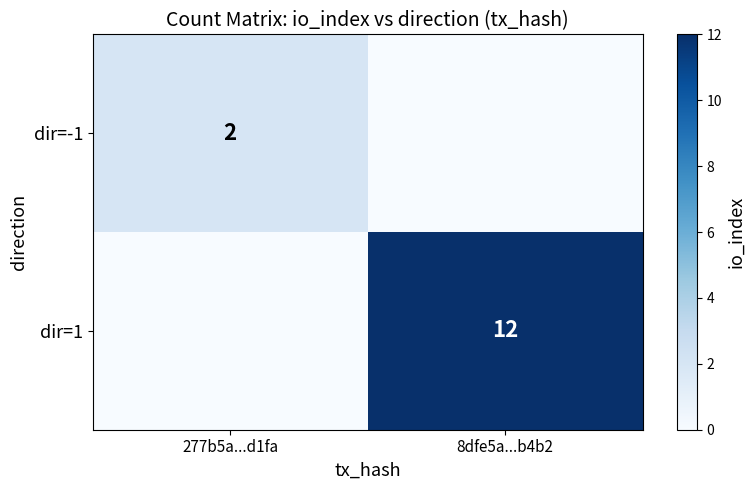

How many categories are shown in the chart?

2